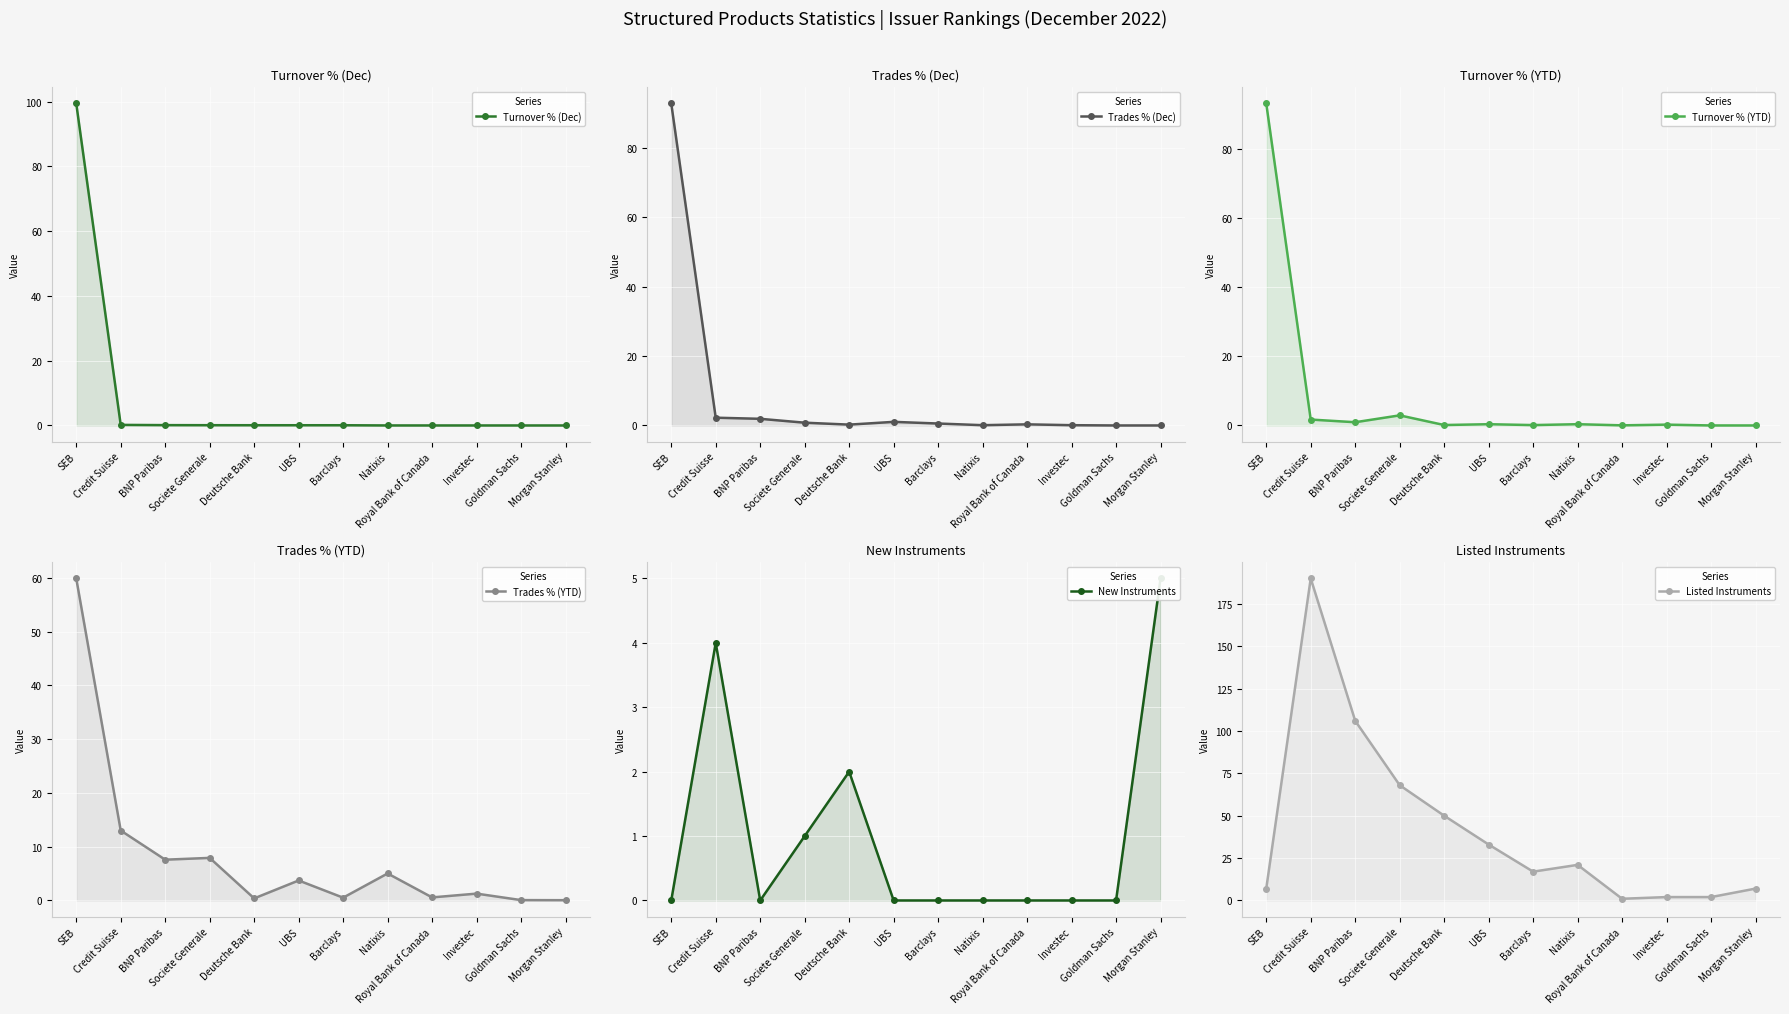

Rank the series by their maximum value, from lowest to highest.

New Instruments, Trades % (YTD), Trades % (Dec), Turnover % (YTD), Turnover % (Dec), Listed Instruments